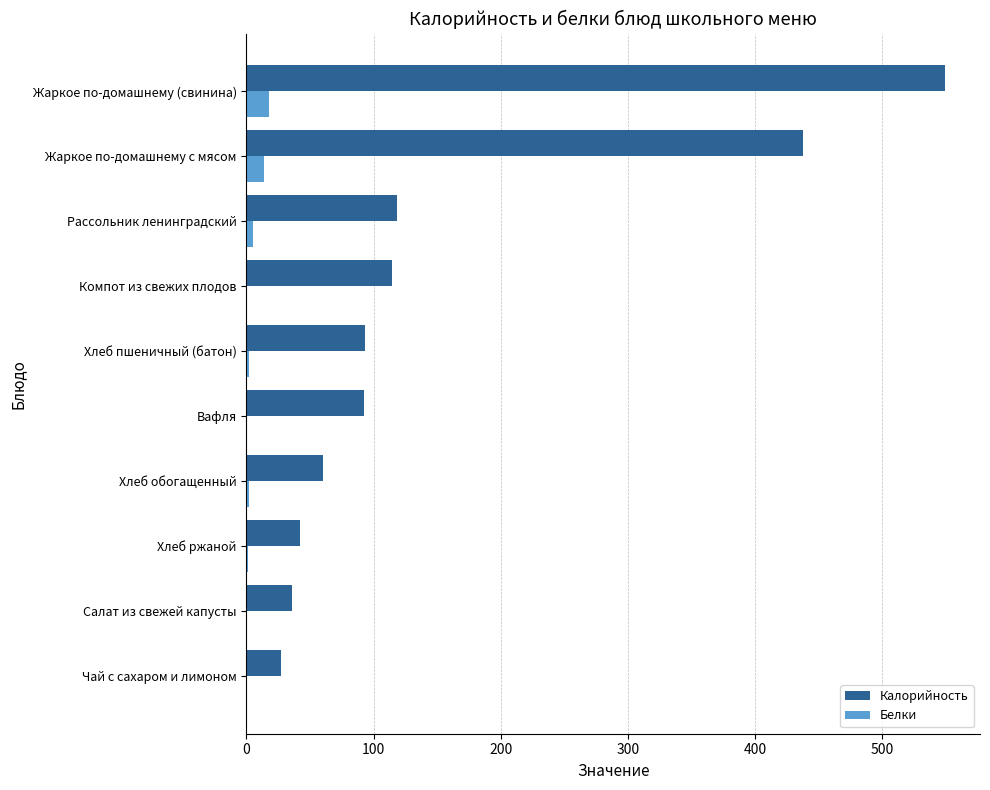

The value of Калорийность at Салат из свежей капусты is 36.2. True or false?

True